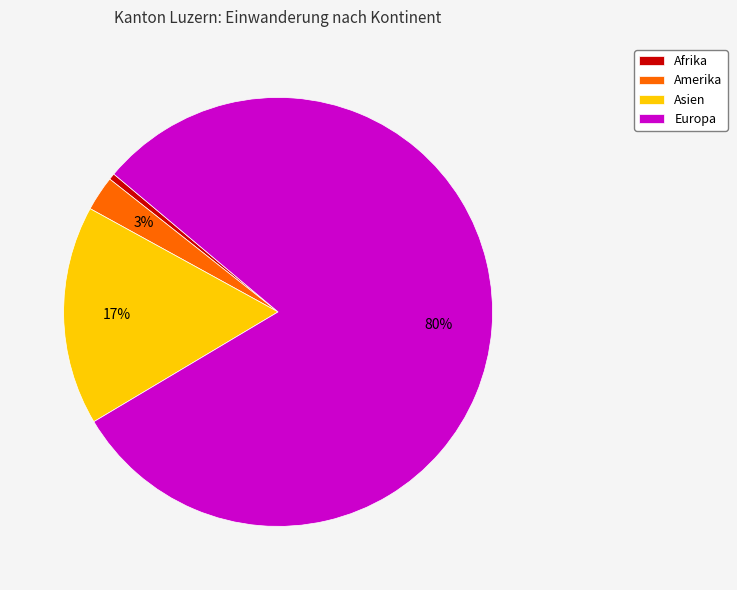

How many slices are in this pie chart?

4